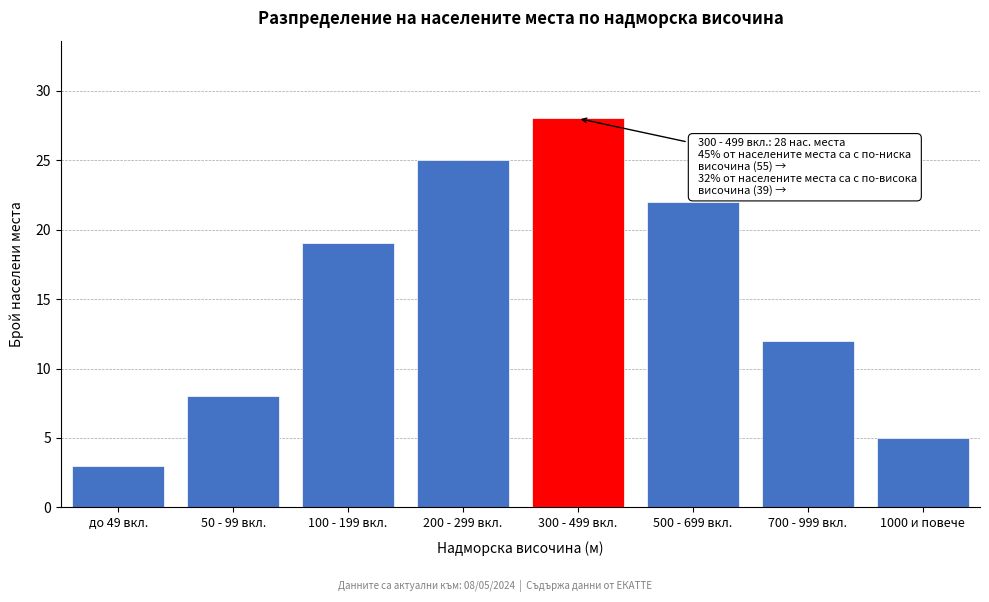

Reading left to right, what are all the values shown in this chart?

до 49 вкл.=3	50 - 99 вкл.=8	100 - 199 вкл.=19	200 - 299 вкл.=25	300 - 499 вкл.=28	500 - 699 вкл.=22	700 - 999 вкл.=12	1000 и повече=5